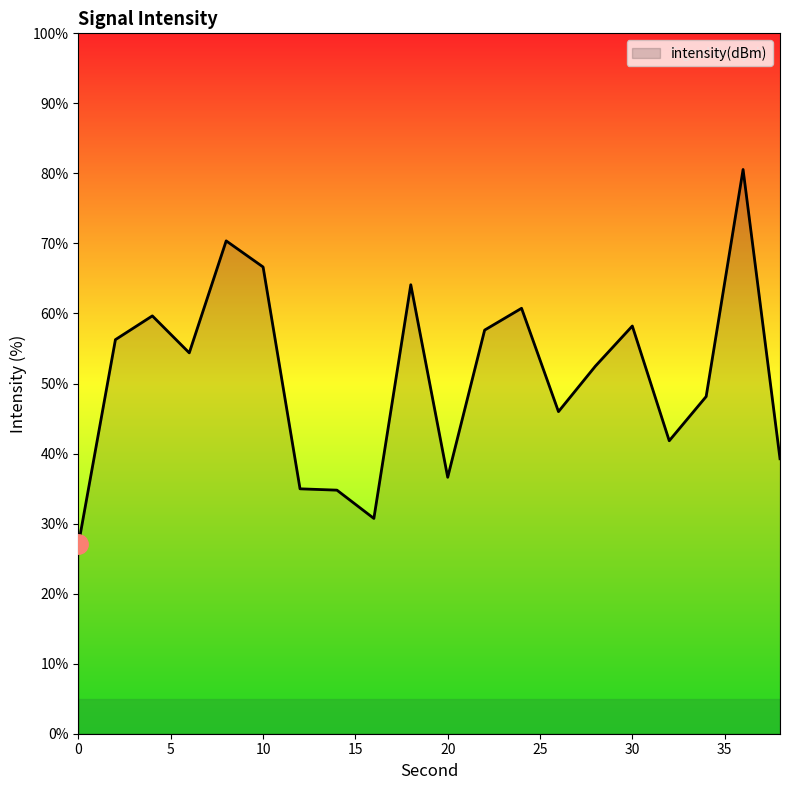

What is the maximum value shown in the chart?

80.6